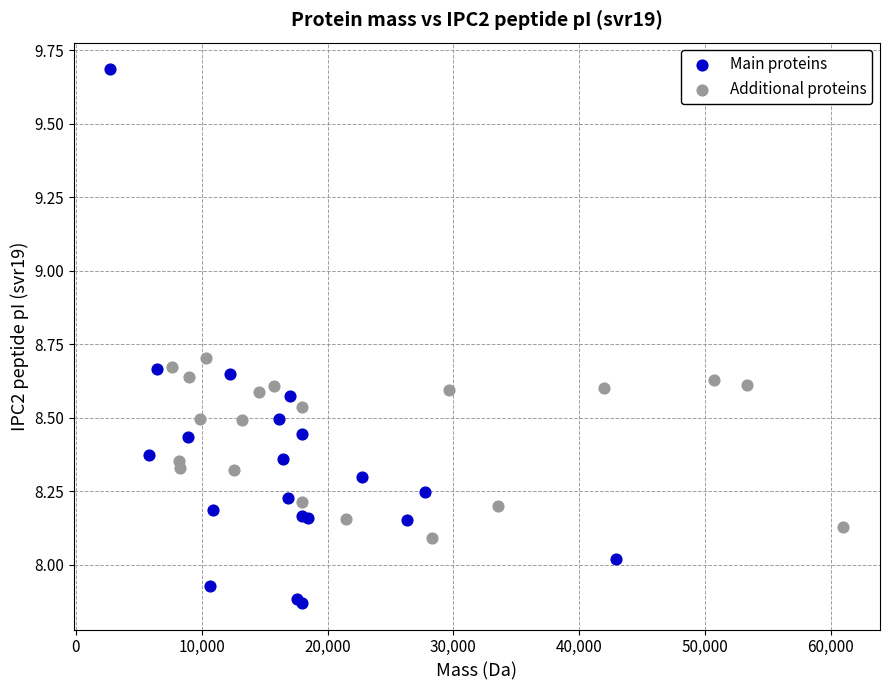

Which series has the largest Y range (max minus min)?

Main proteins